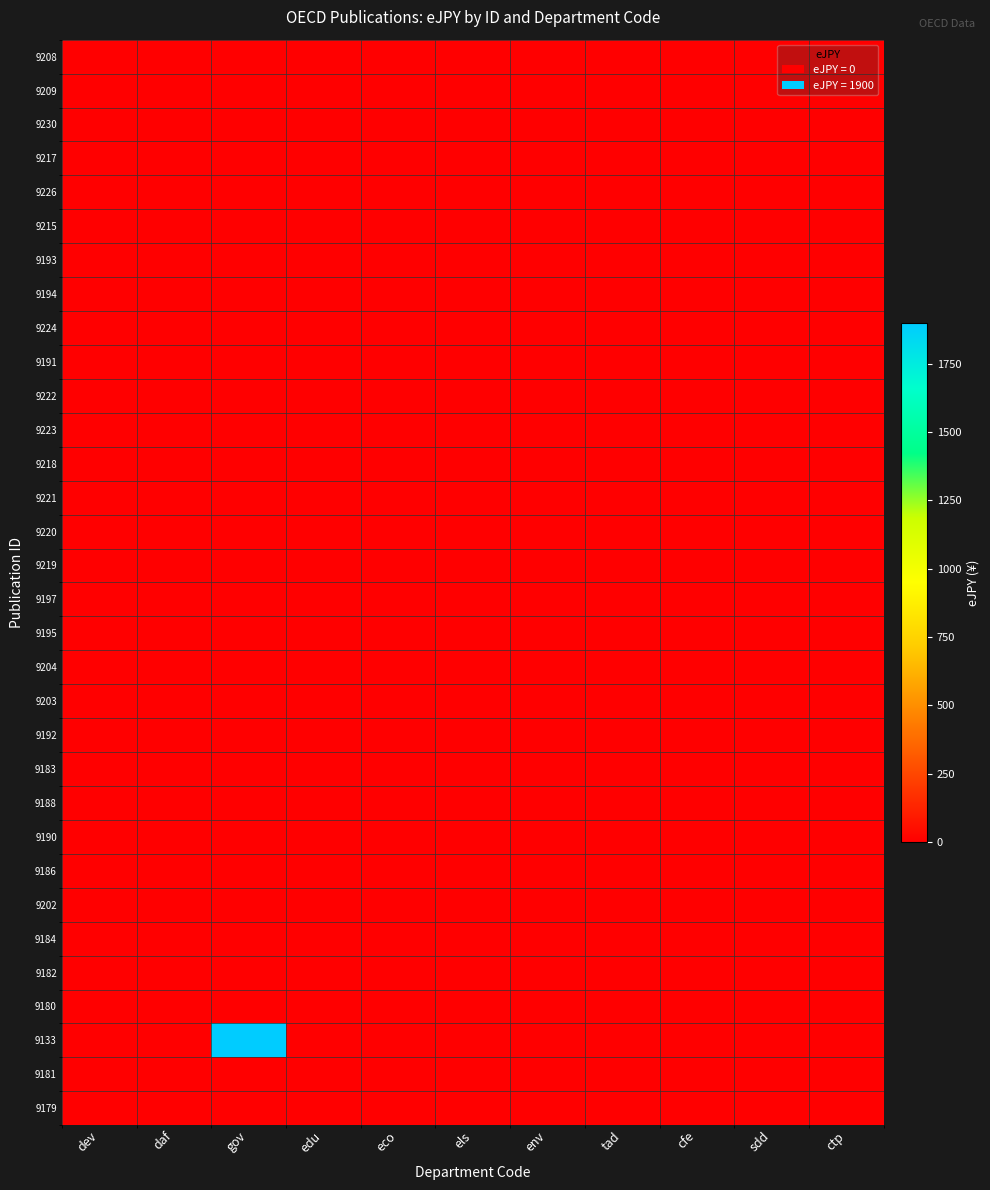

At which category is the sum across all series the highest?

gov